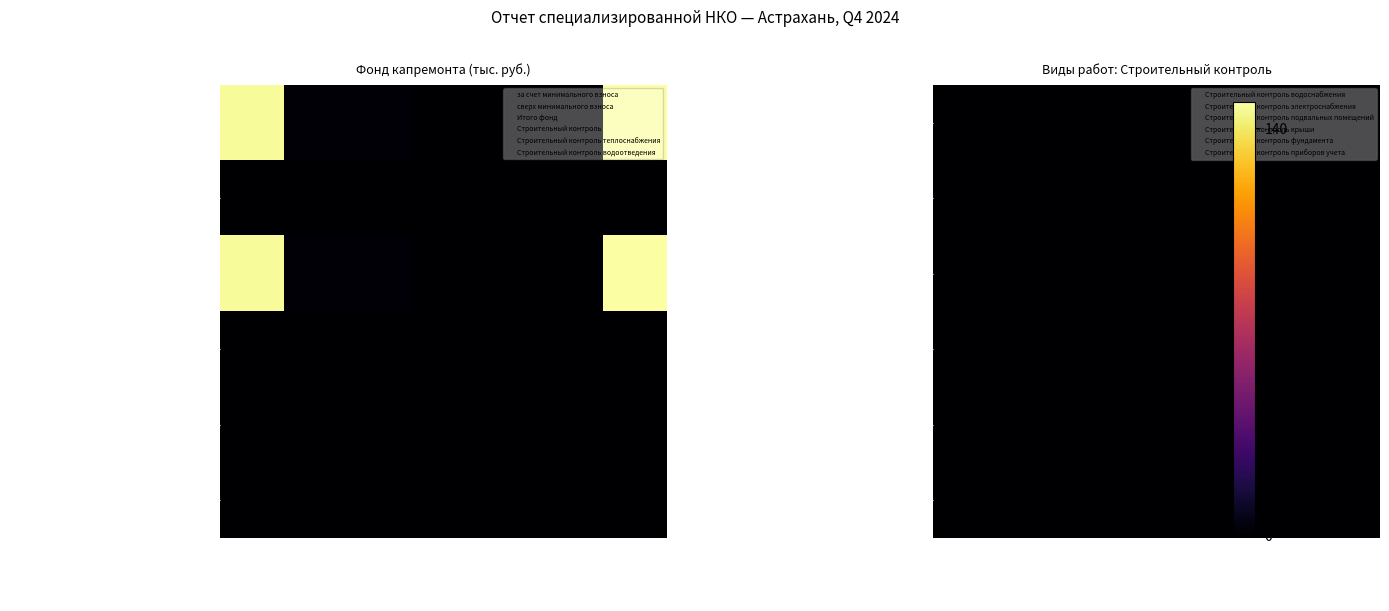

Rank the series at взносов from lowest to highest value.

сверх минимального взноса, Строительный контроль, Строительный контроль теплоснабжения, Строительный контроль водоотведения, Строительный контроль водоснабжения, Строительный контроль электроснабжения, Строительный контроль подвальных помещений, Строительный контроль крыши, Строительный контроль фундамента, Строительный контроль приборов учета, за счет минимального взноса, Итого фонд